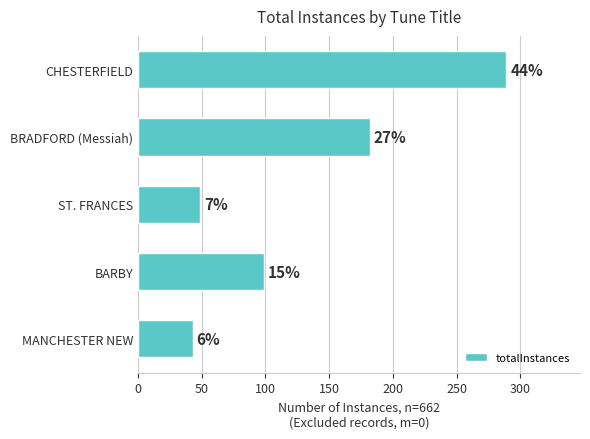

How many bars are there in total?

5